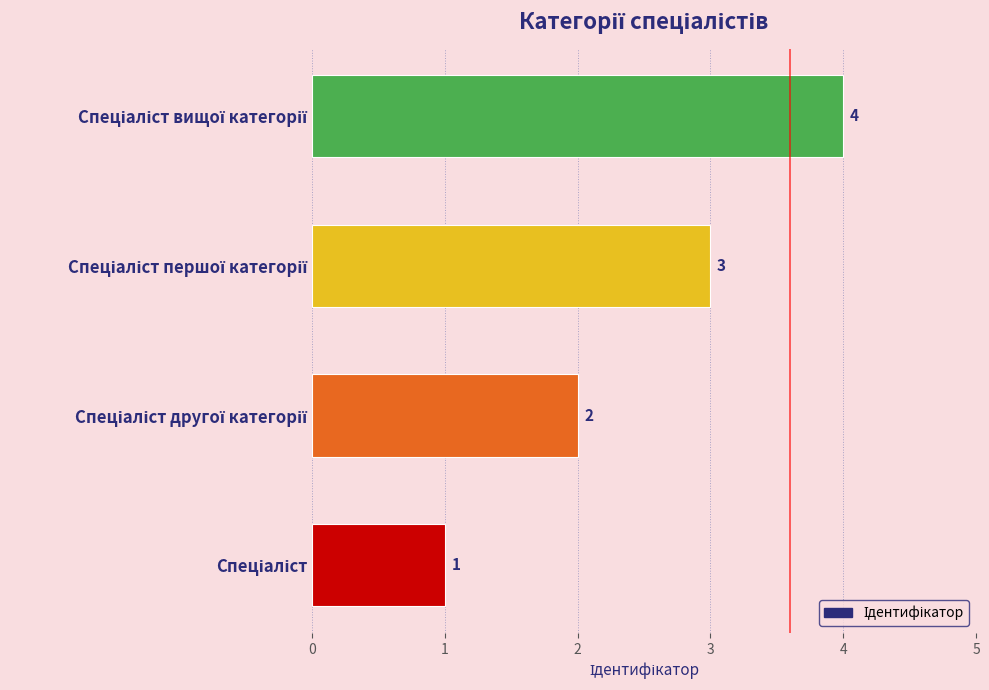

What is the maximum value shown in the chart?

4